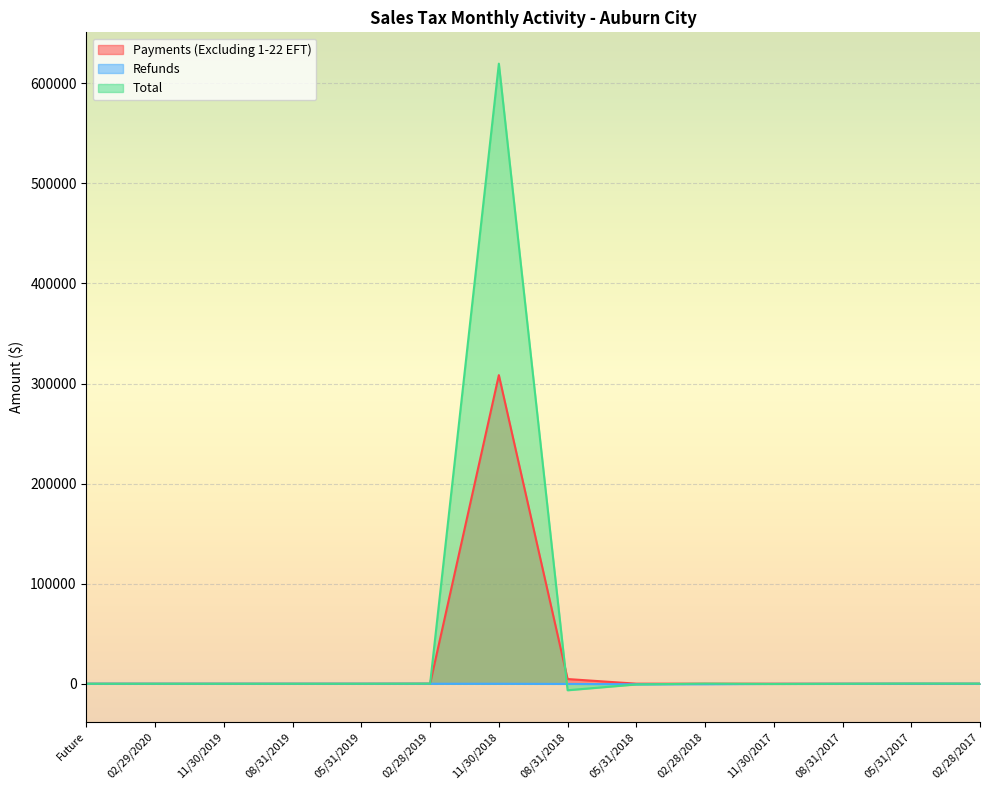

Where is Payments (Excluding 1-22 EFT) nearest to the value 154195?

08/31/2018